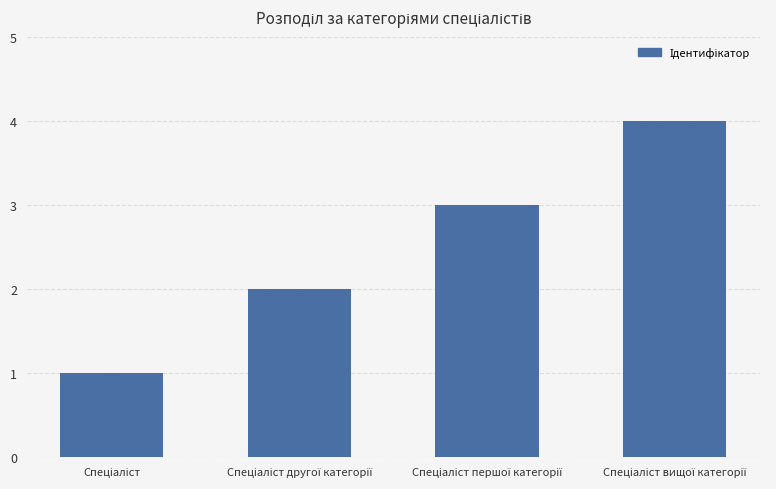

What is the greatest value displayed?

4